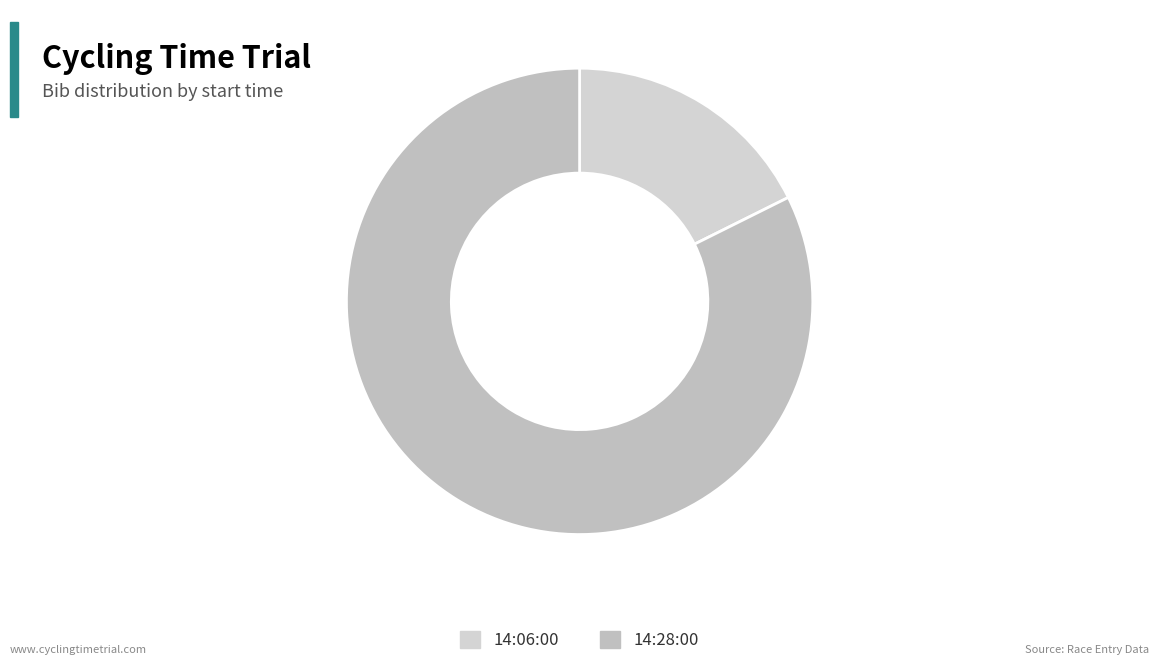

Count the number of slices in the pie.

2